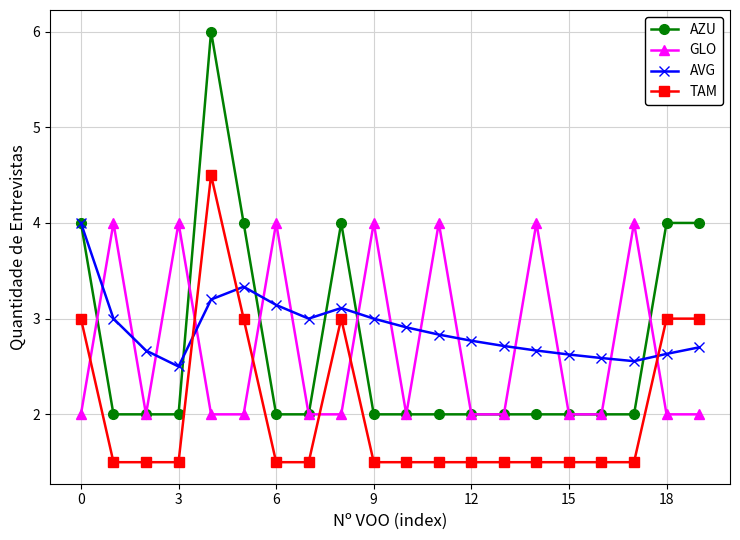

What is the value of the AZU point at the 1st from the left?

4.0